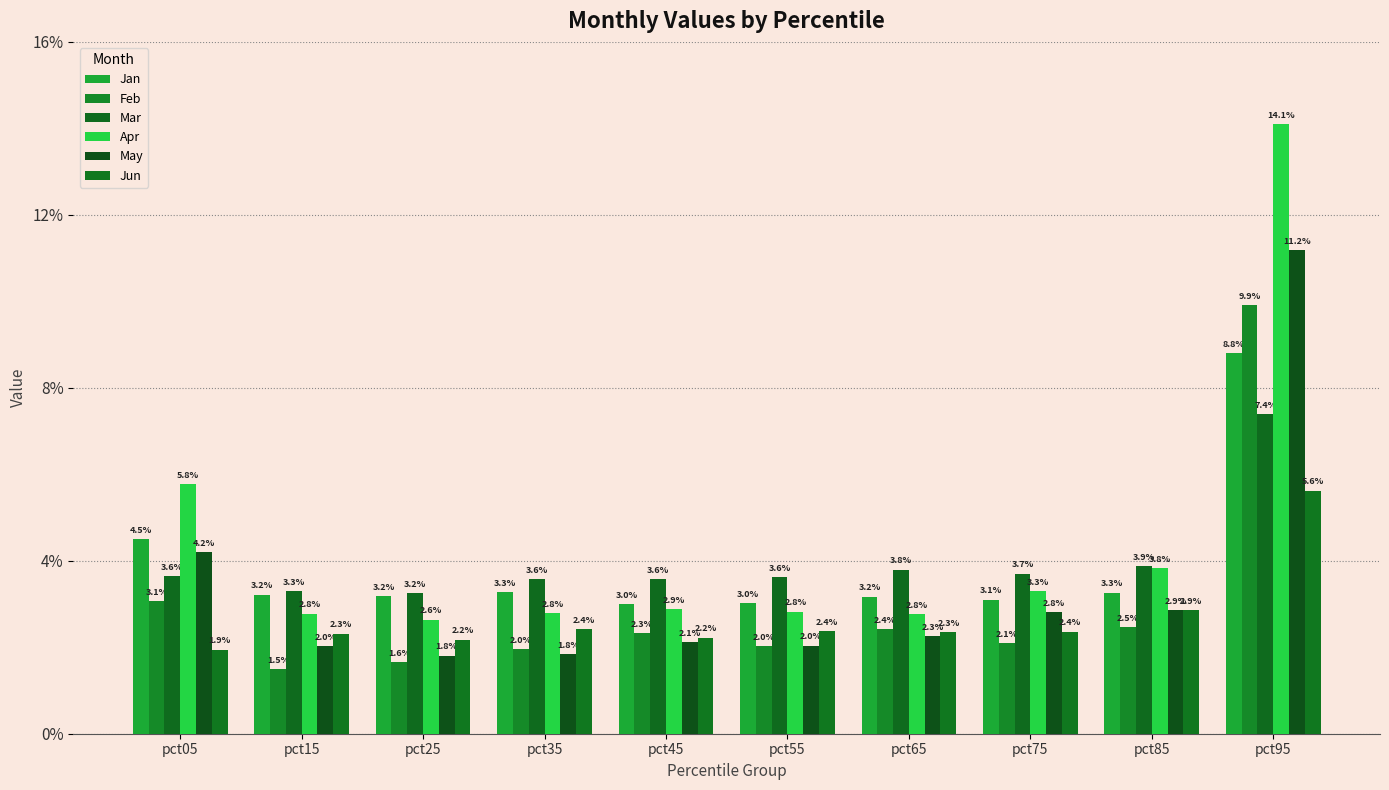

List the labels in order of Feb value, largest first.

pct95, pct05, pct85, pct65, pct45, pct75, pct55, pct35, pct25, pct15